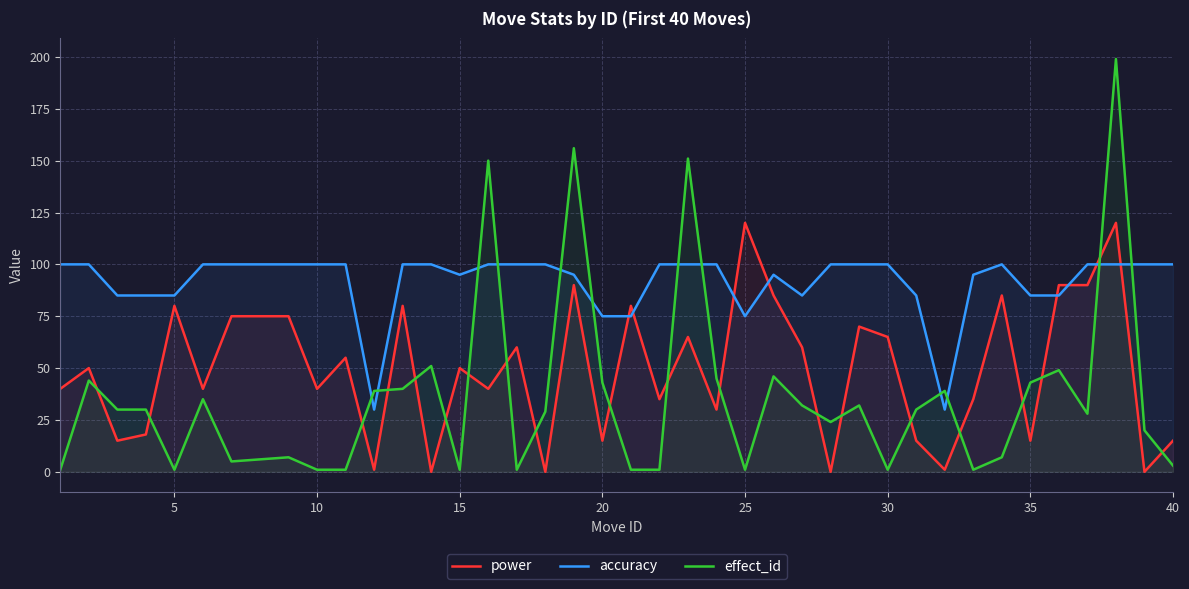

What is the maximum value for effect_id?

199